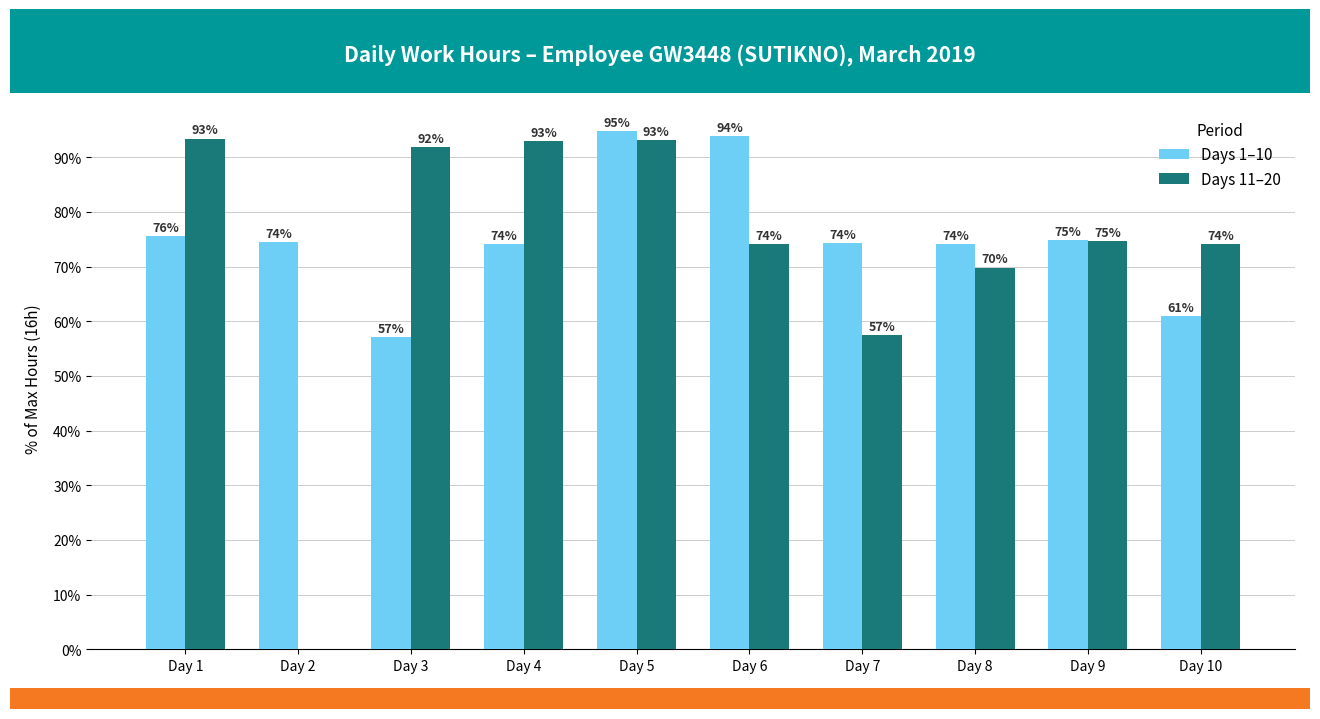

The value of Days 1–10 at Day 1 is 75.5. True or false?

True